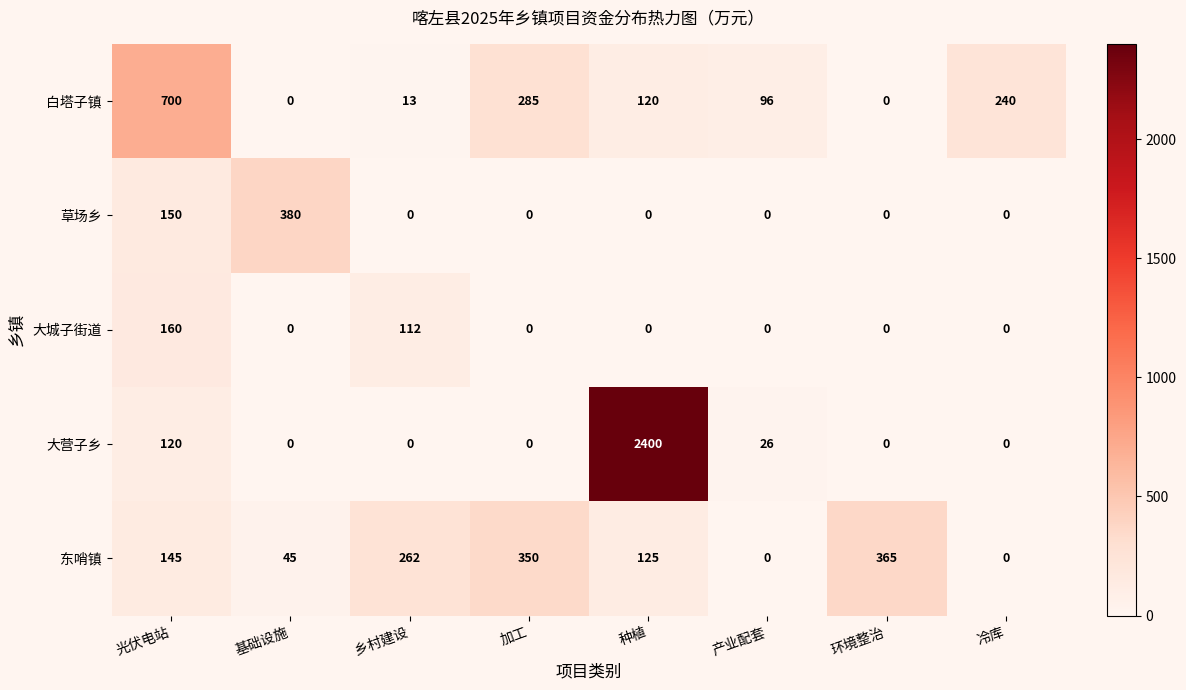

Which label corresponds to the largest value in the chart?

种植